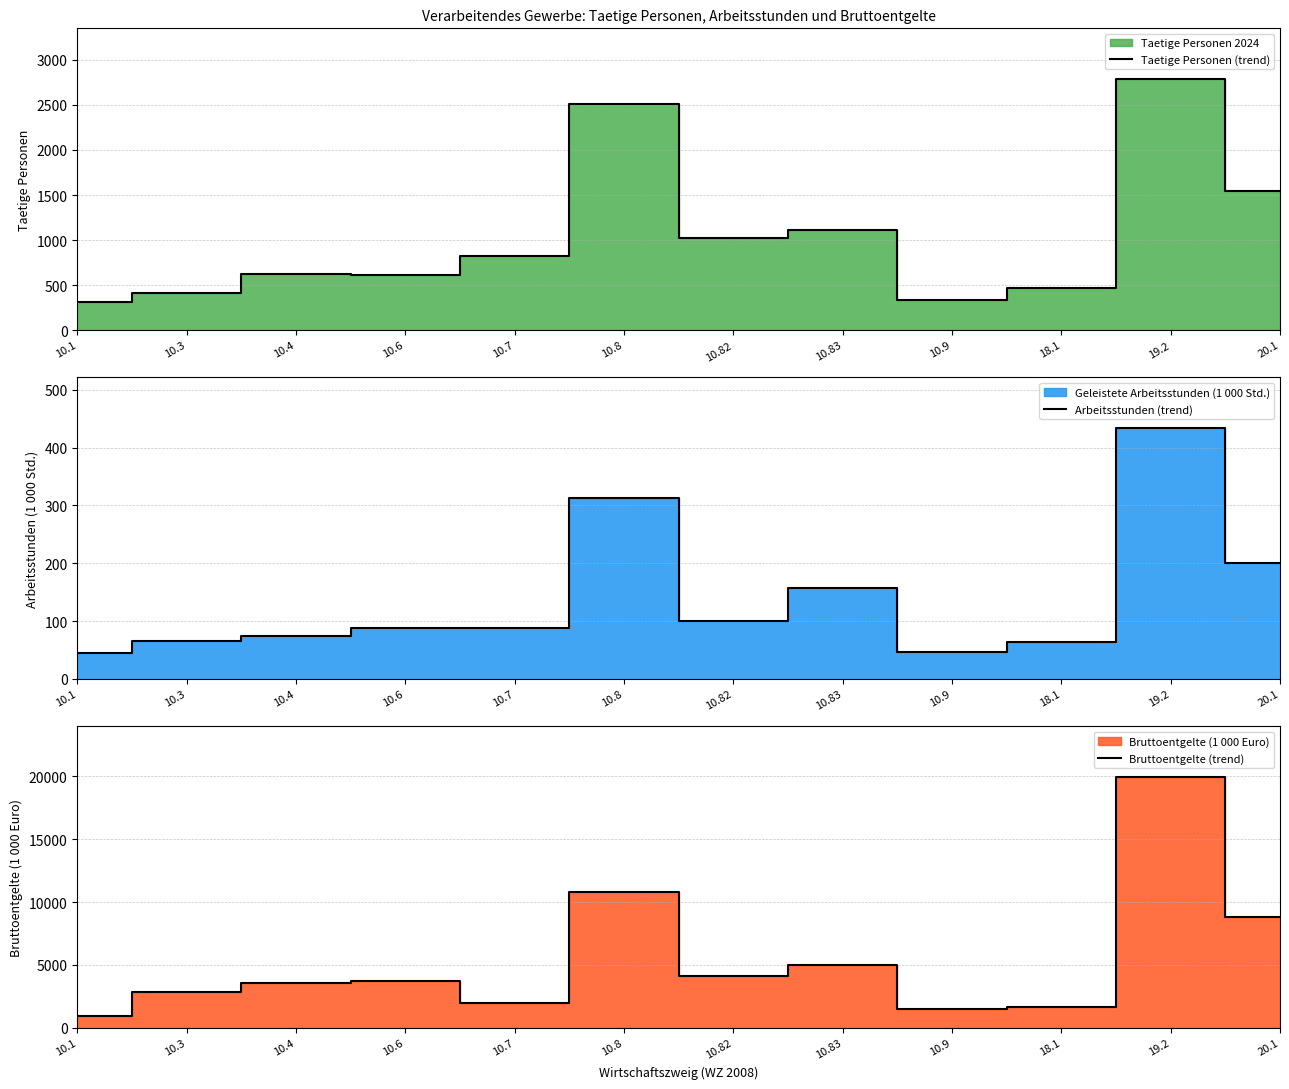

True or false: Bruttoentgelte (trend) and Taetige Personen (trend) intersect in this chart.

False